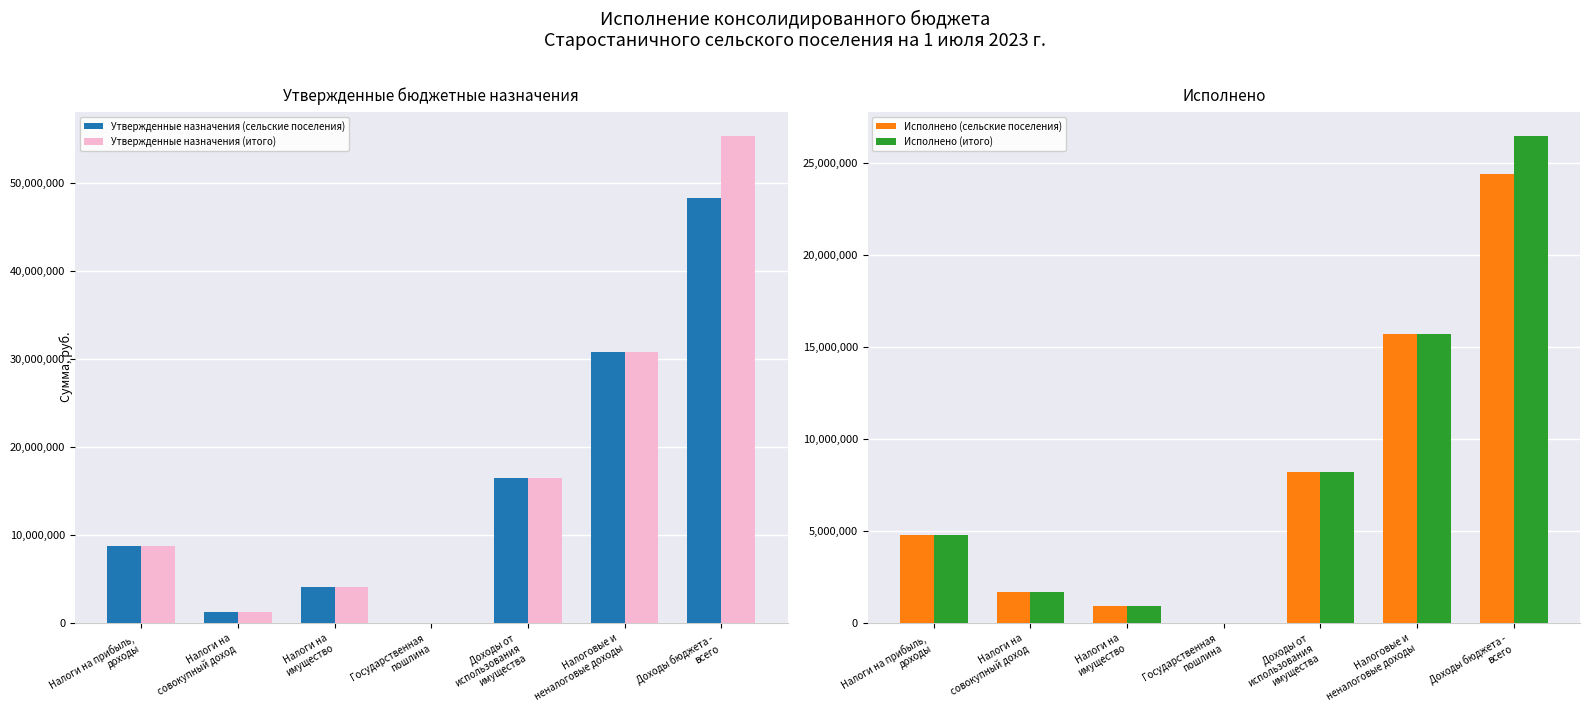

At which category does the chart reach its peak across all series?

Доходы бюджета -
всего